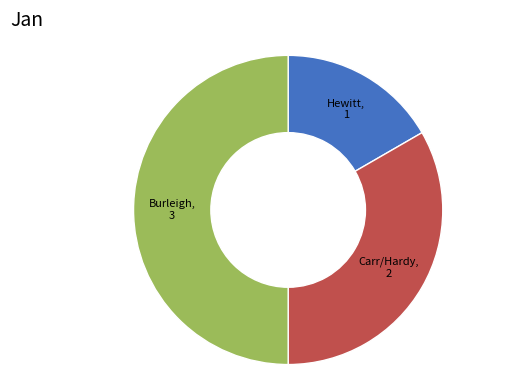

Which category has the smallest portion of the pie?

Hewitt